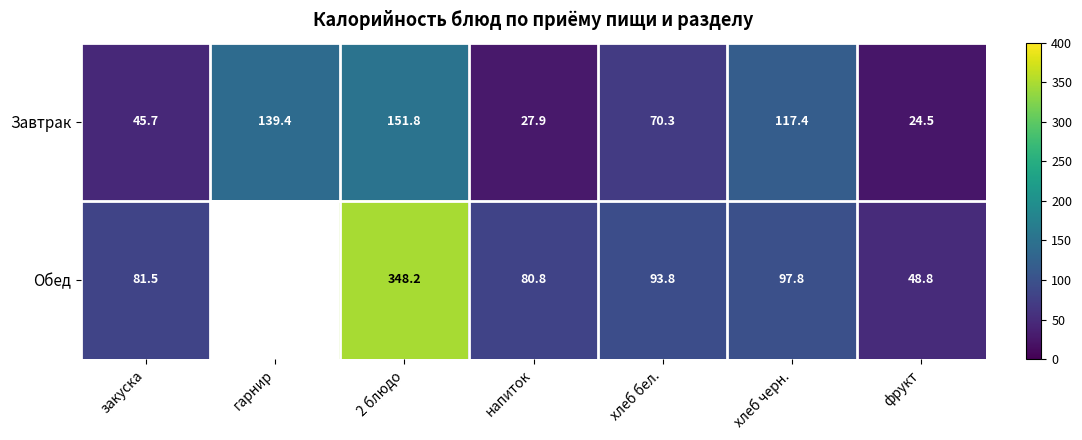

What is the smallest value displayed?

24.5